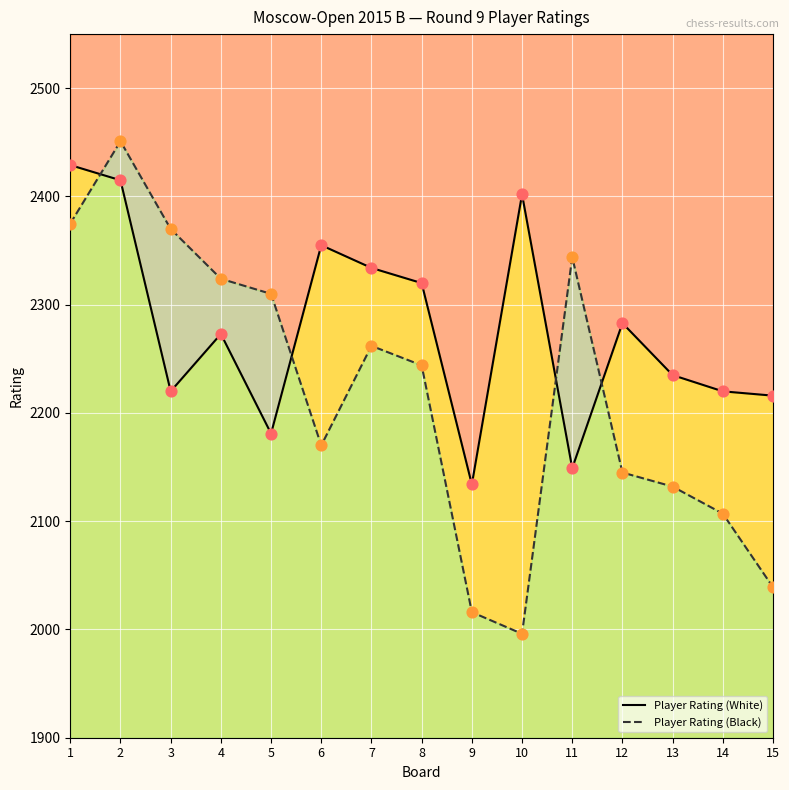

Which series has the widest spread of Y values?

Player Rating (Black)